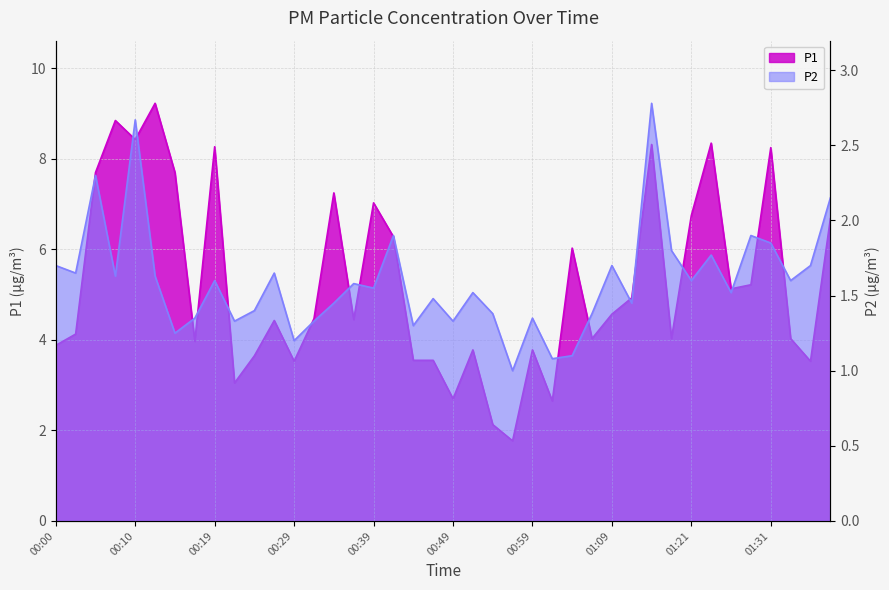

True or false: P2 and P1 intersect in this chart.

False